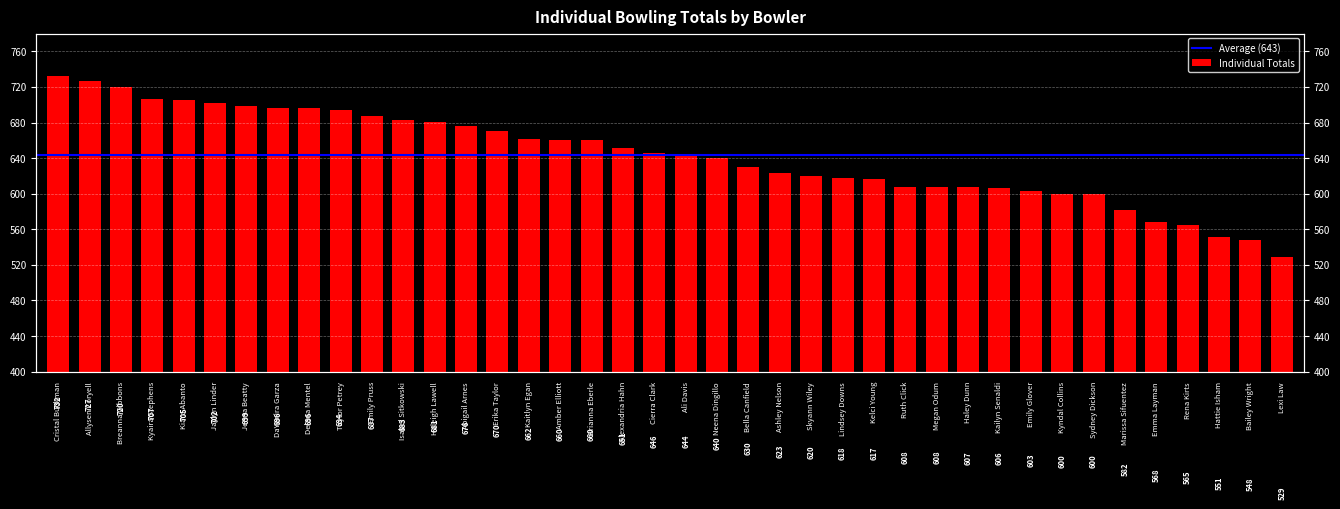

What is the label of the 20th bar from the left?

Cierra Clark